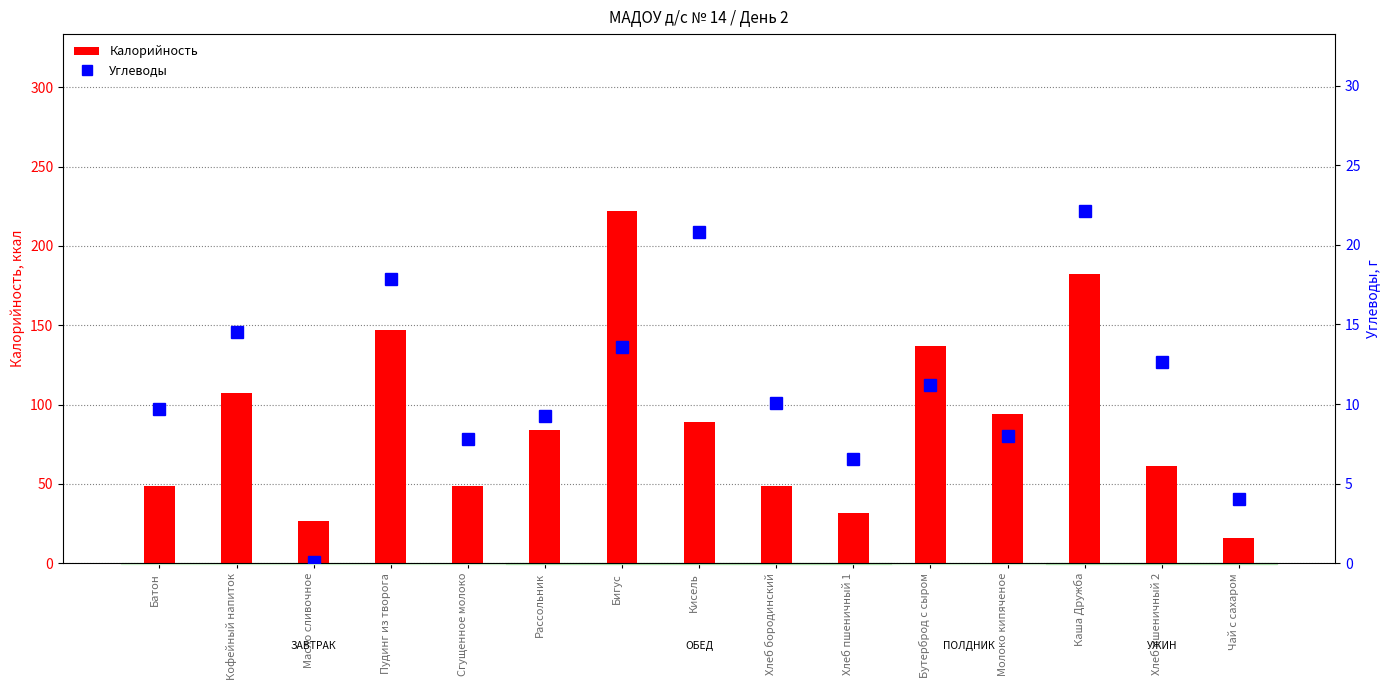

Between Хлеб пшеничный 2 and Бигус, which is larger?

Бигус